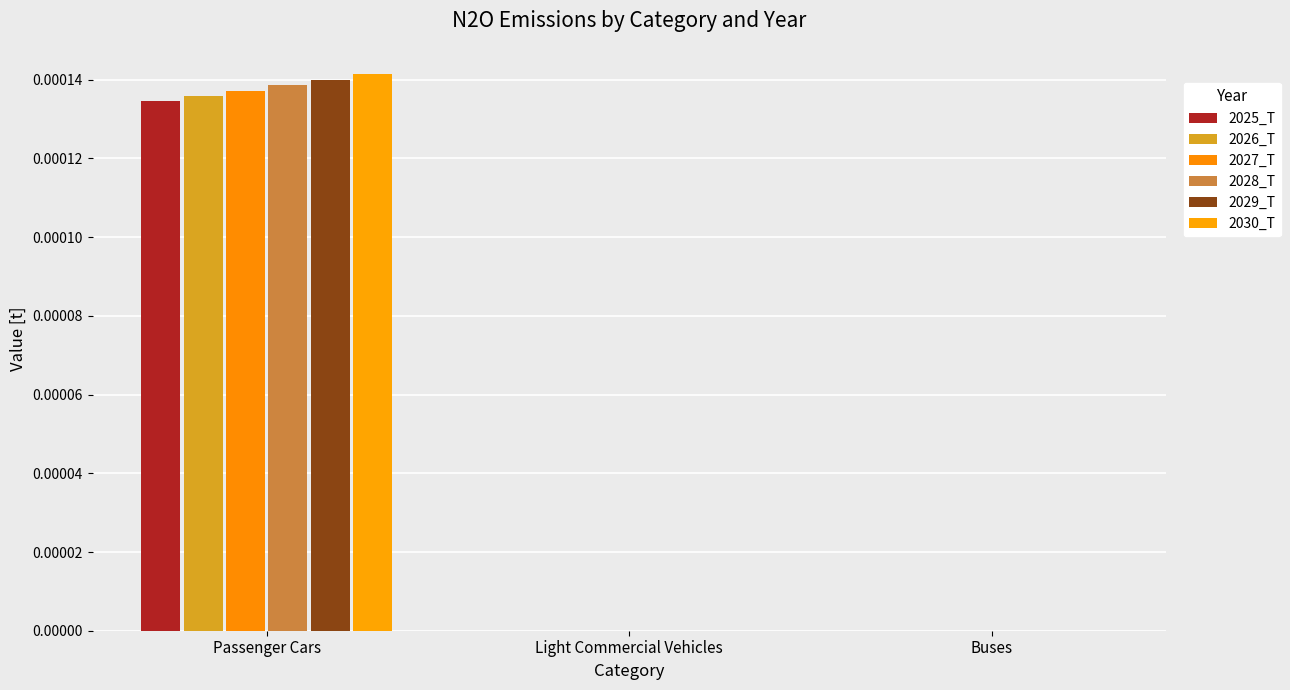

Rank the series by their average value, from lowest to highest.

2025_T, 2026_T, 2027_T, 2028_T, 2029_T, 2030_T